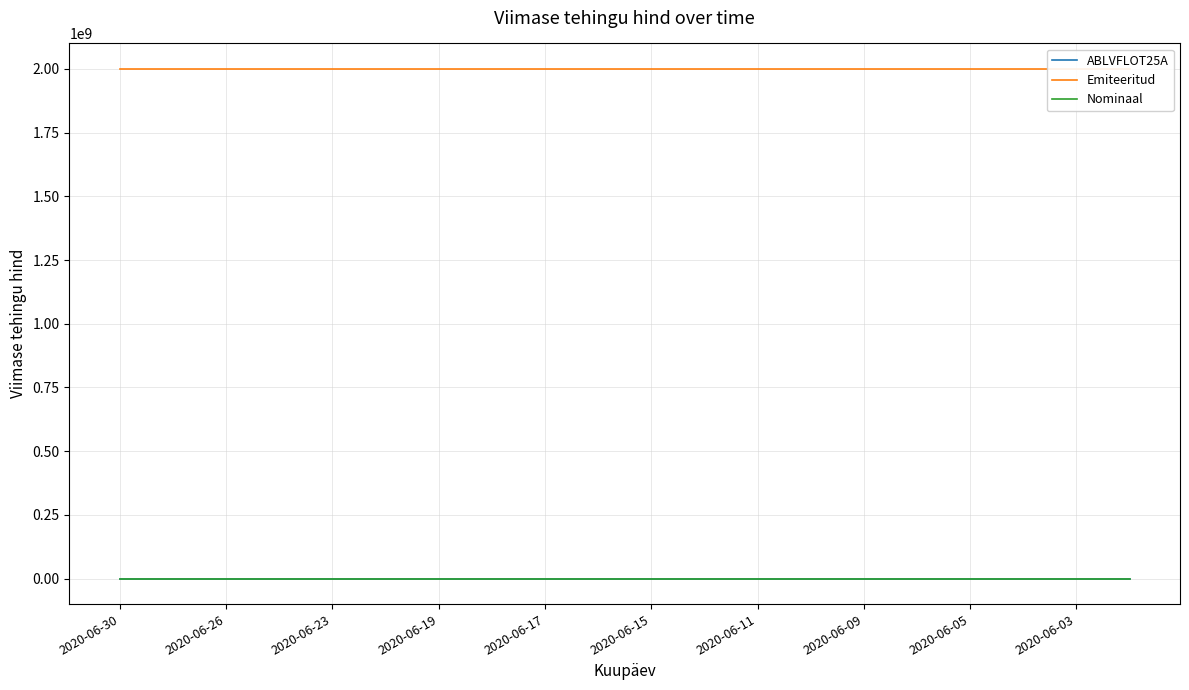

What is the total value across all series at 13?

2000000043.7